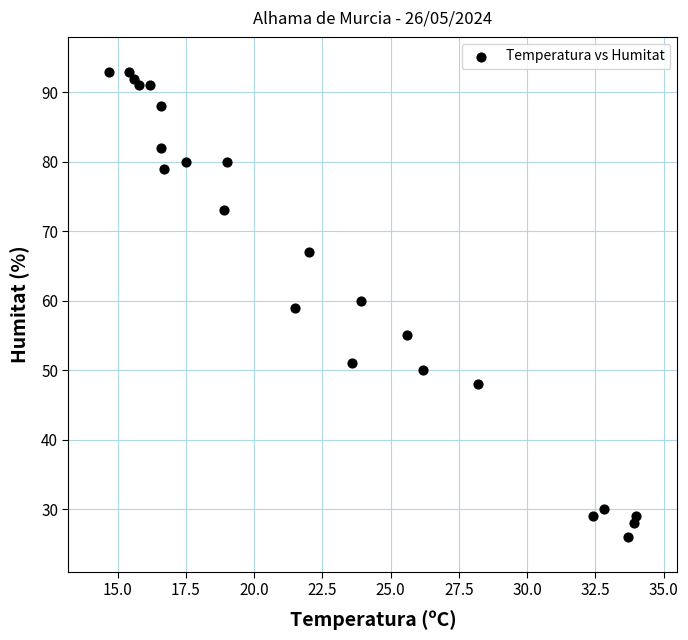

What is the range of Y values (max minus min)?

67